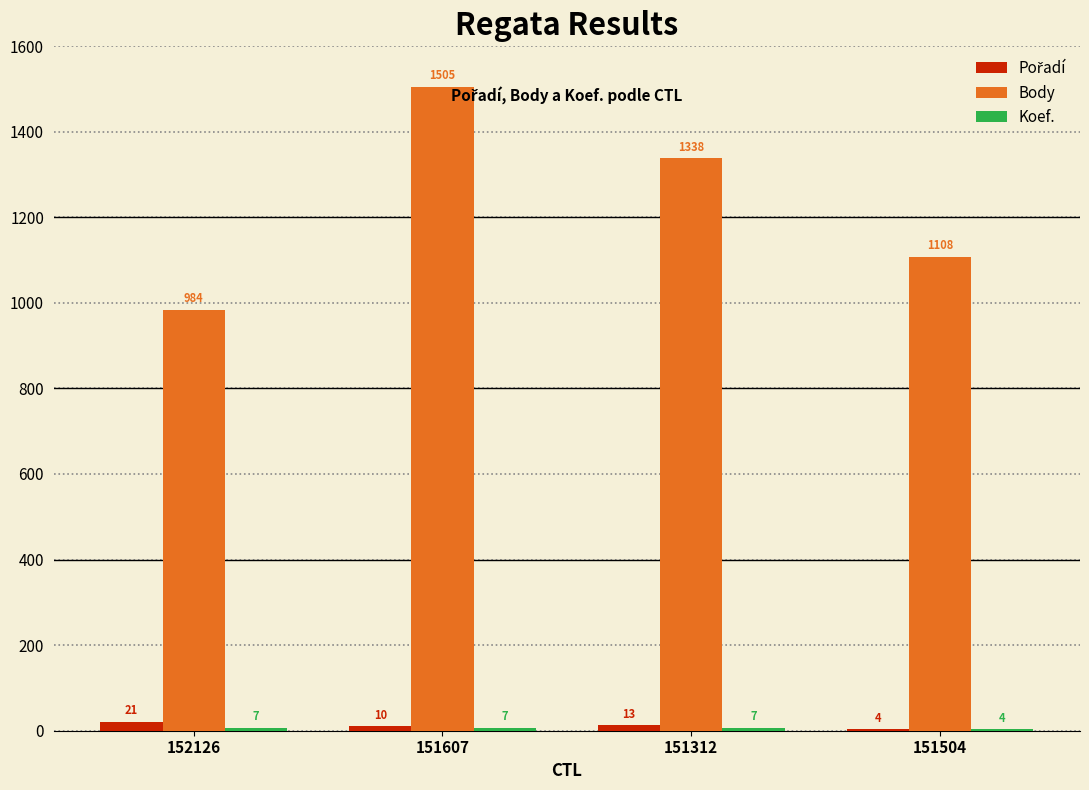

The value of Body at 151312 is 1338. True or false?

True